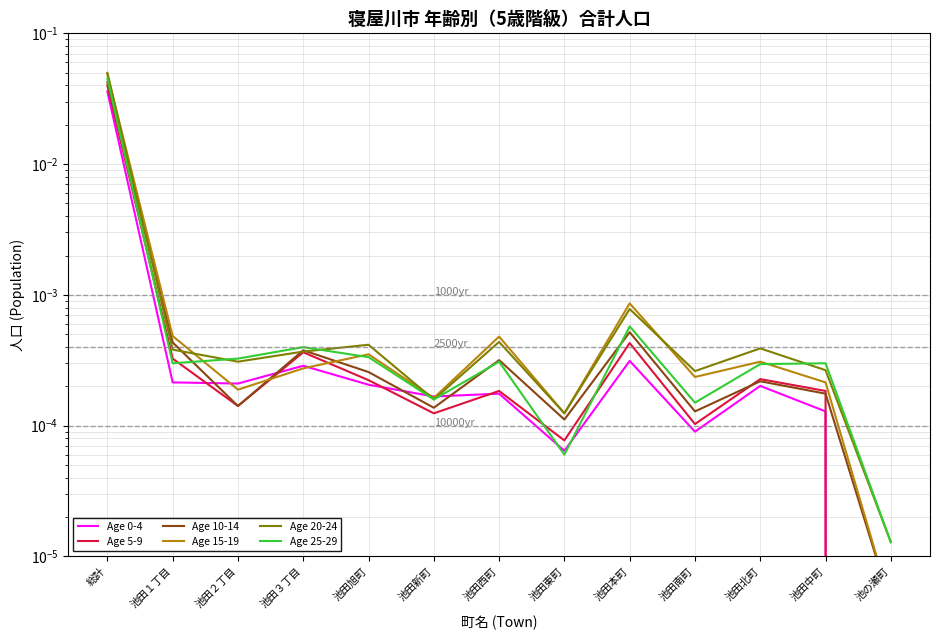

Which series has the largest range (max minus min)?

Age 20-24